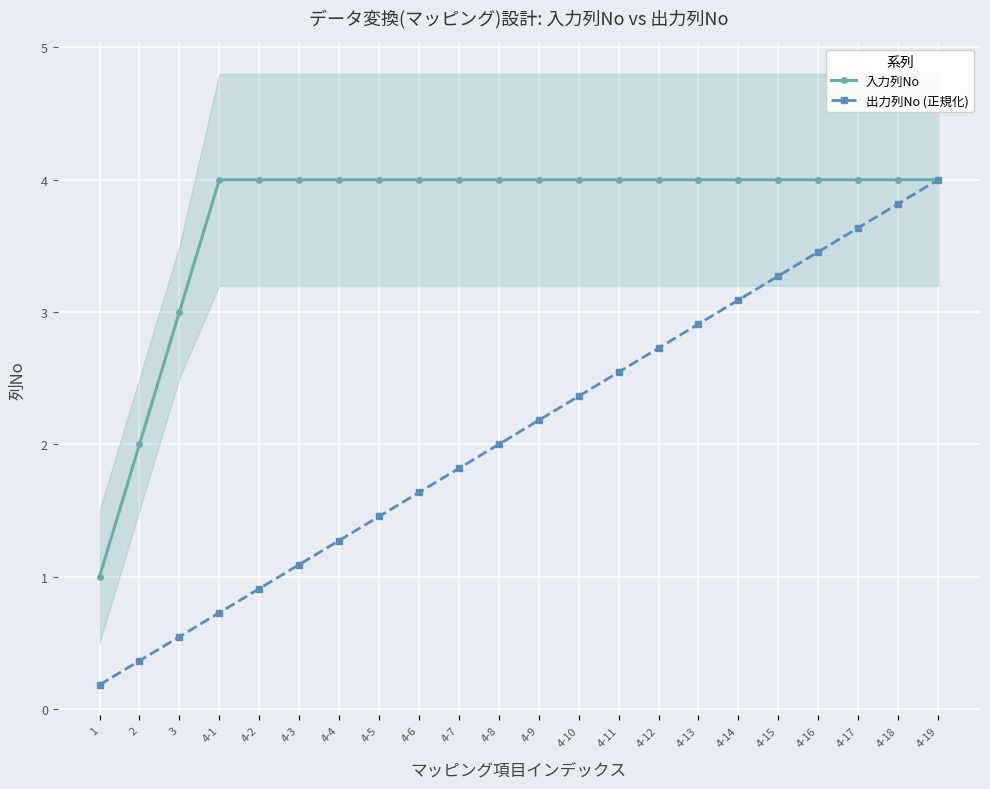

What is the label of the 13th point from the left?

4-10